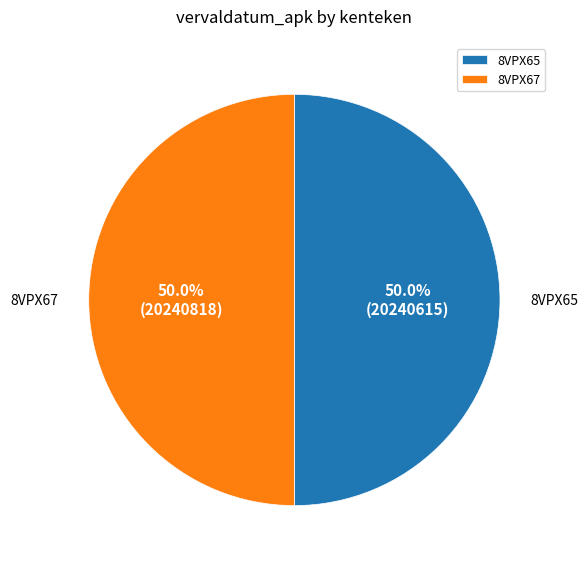

The 8VPX67 slice represents 50% of the pie. True or false?

True